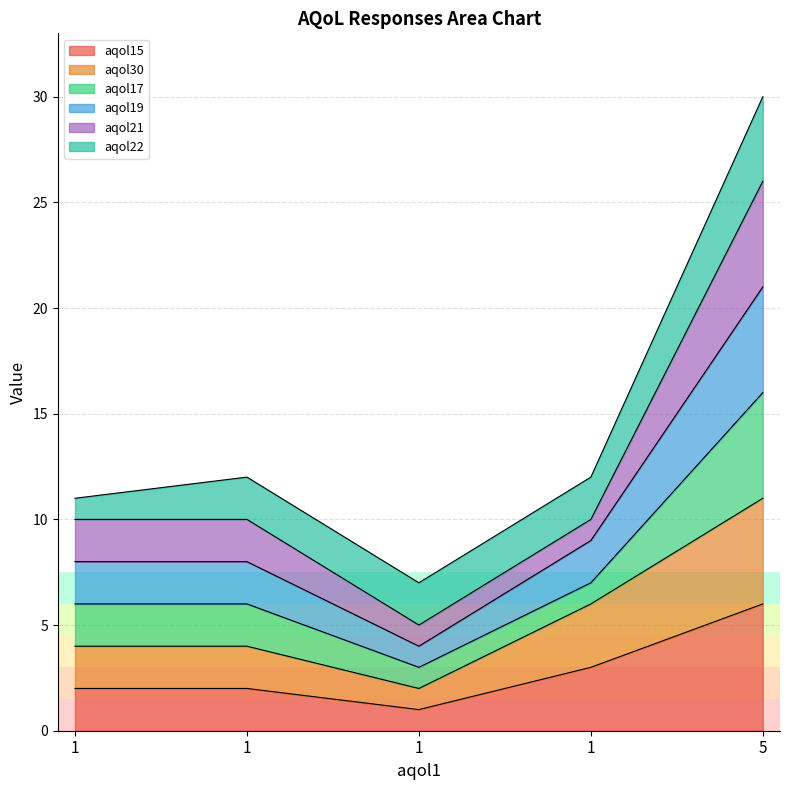

At which category is the sum across all series the highest?

5